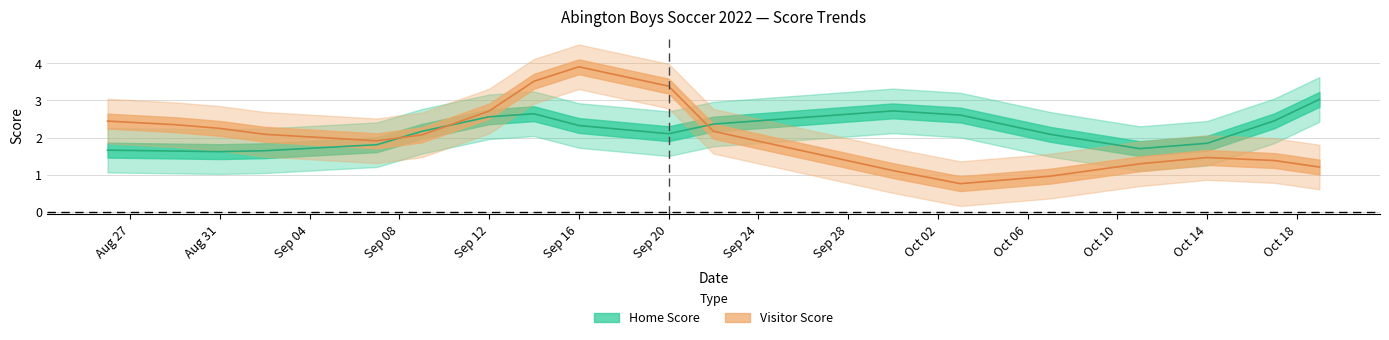

List the series in order of their overall mean, lowest first.

visitor_score, home_score